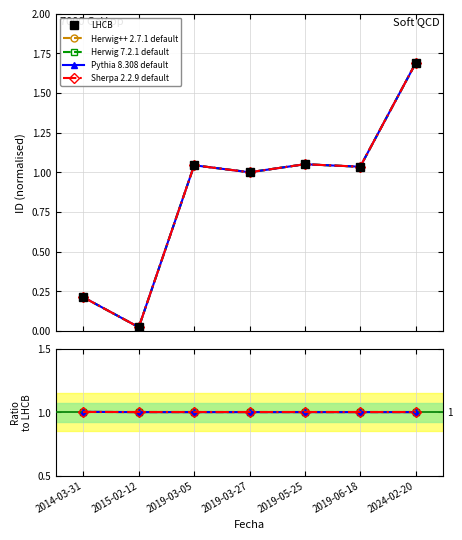

Which category has the lowest value across all series?

2015-02-12